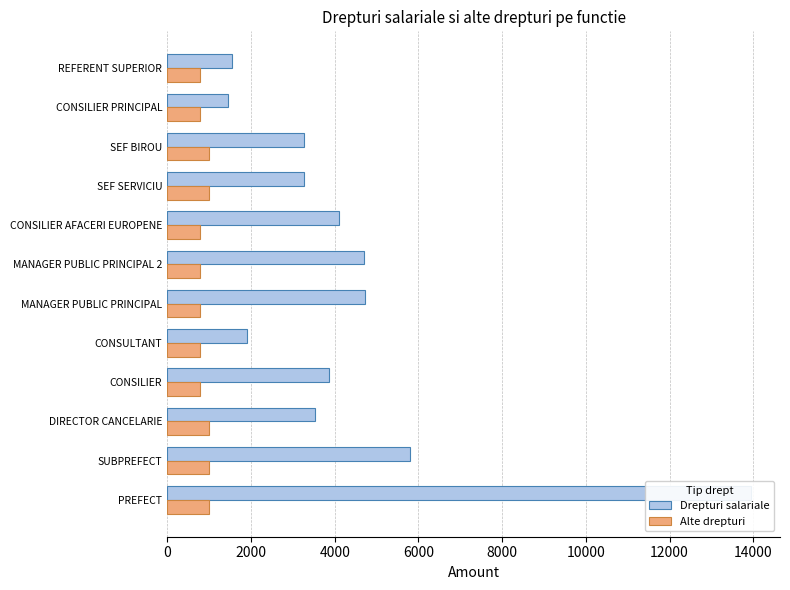

Which series has the largest range (max minus min)?

Drepturi salariale